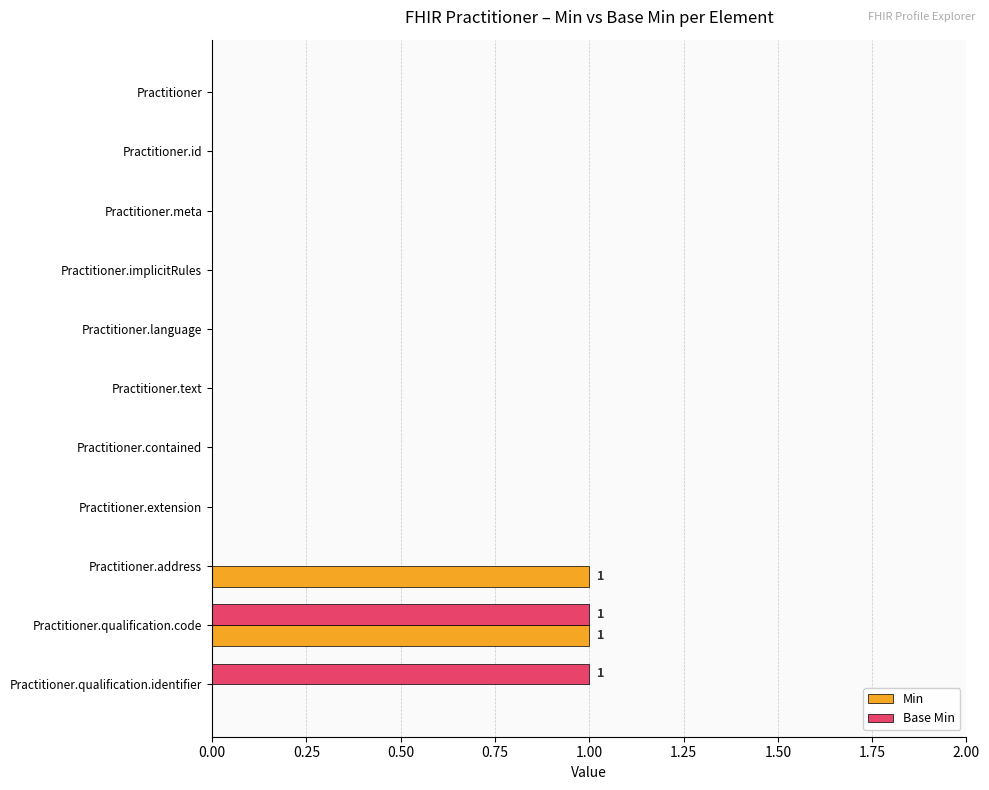

At which category is the sum across all series the highest?

Practitioner.qualification.code